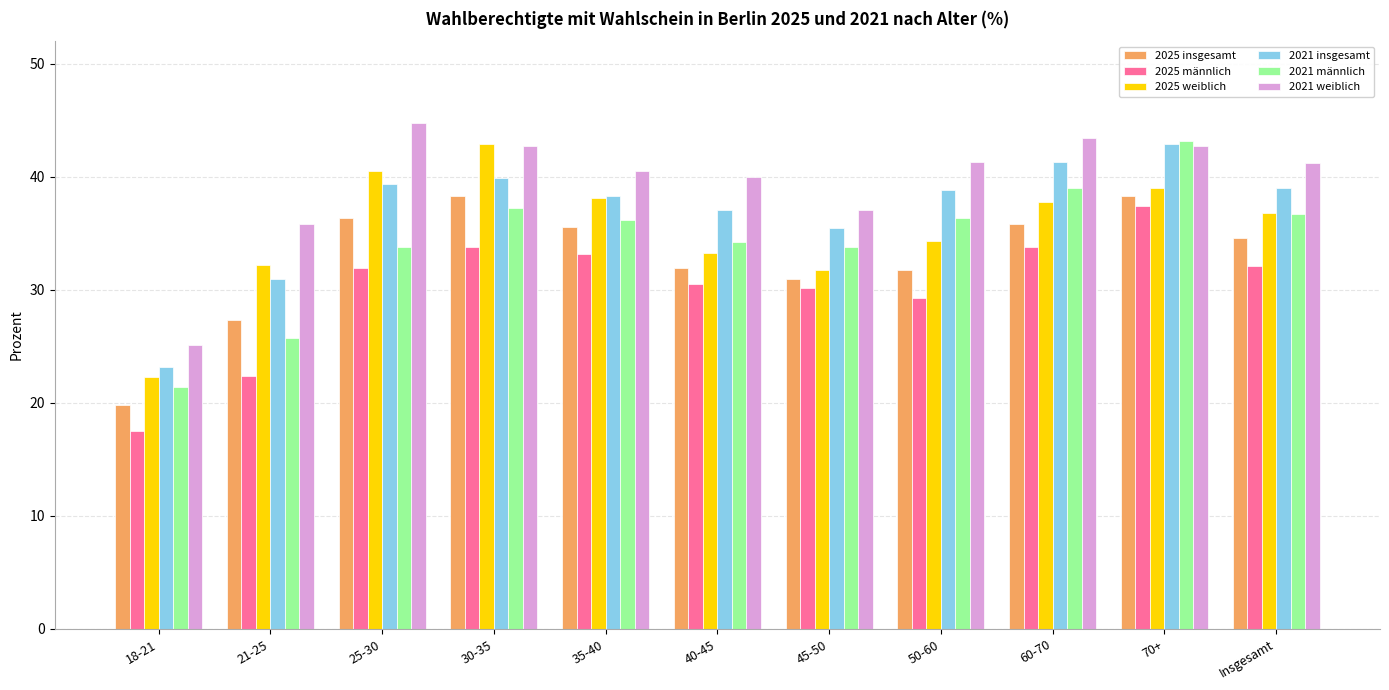

Read the 2025 insgesamt value at 50-60.

31.8